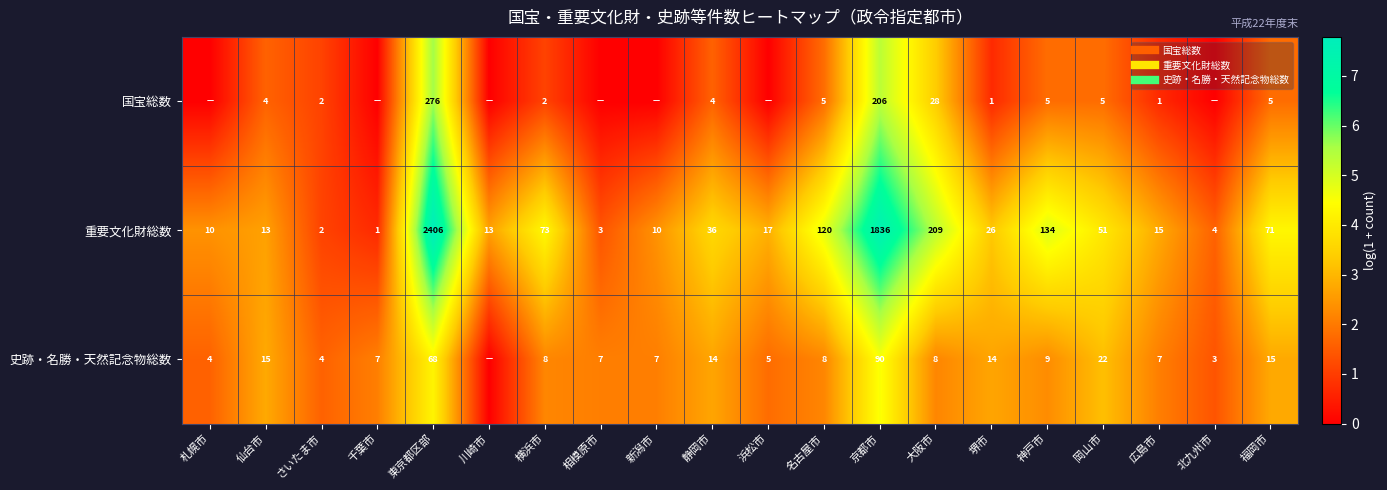

Count the number of data series in this chart.

3